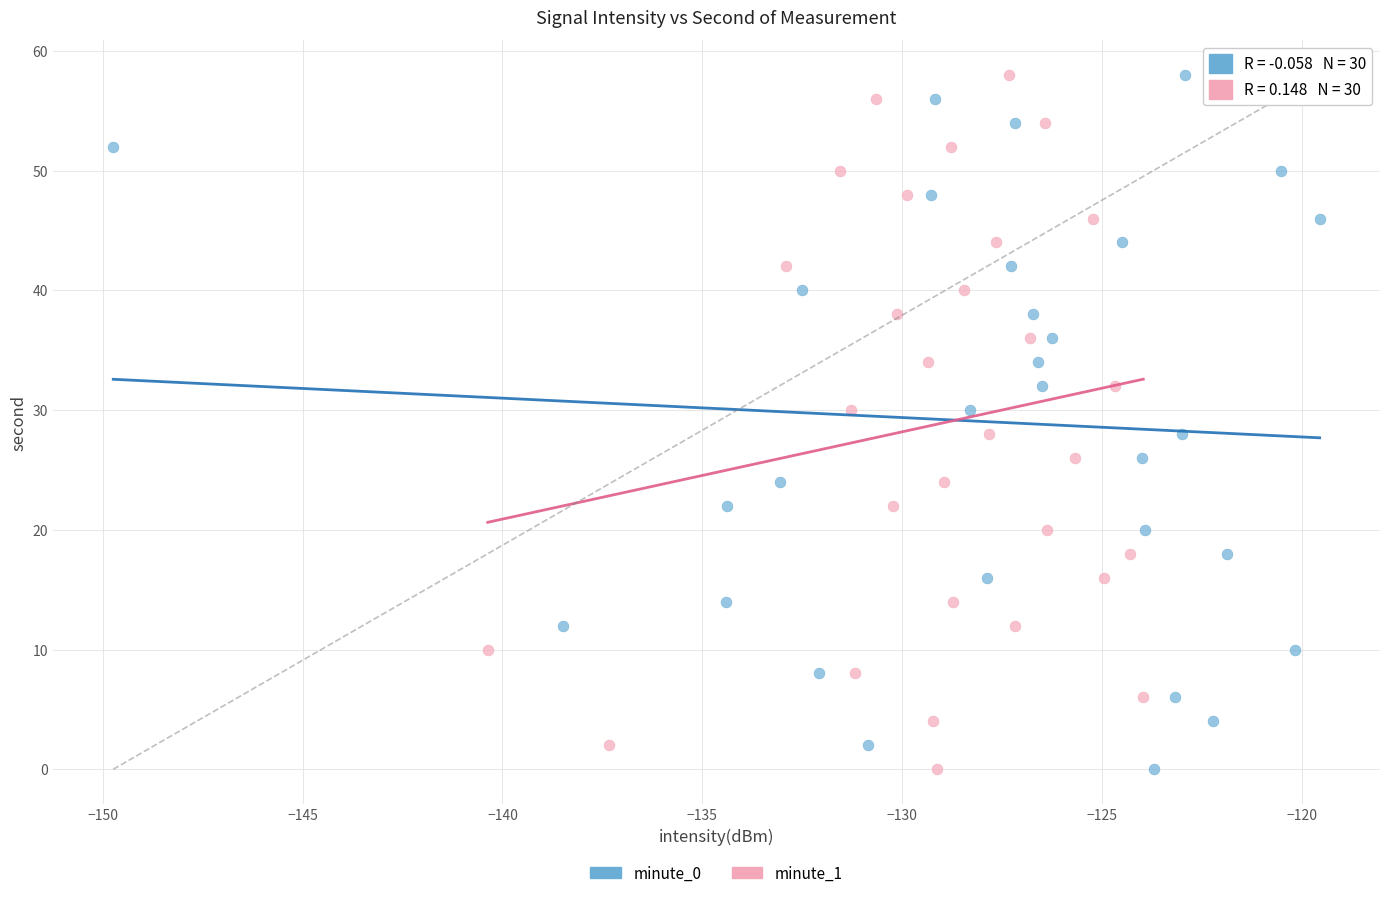

What are all the series names shown in the legend?

minute_0, minute_1